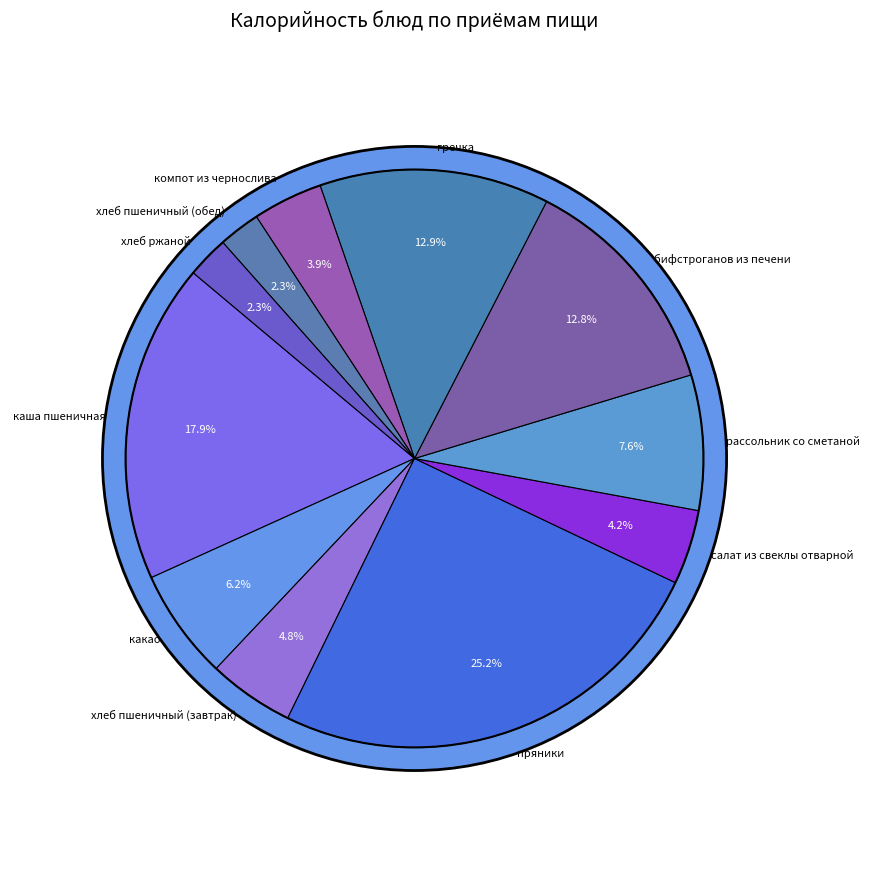

True or false: хлеб пшеничный (обед) accounts for 2% of the total.

True